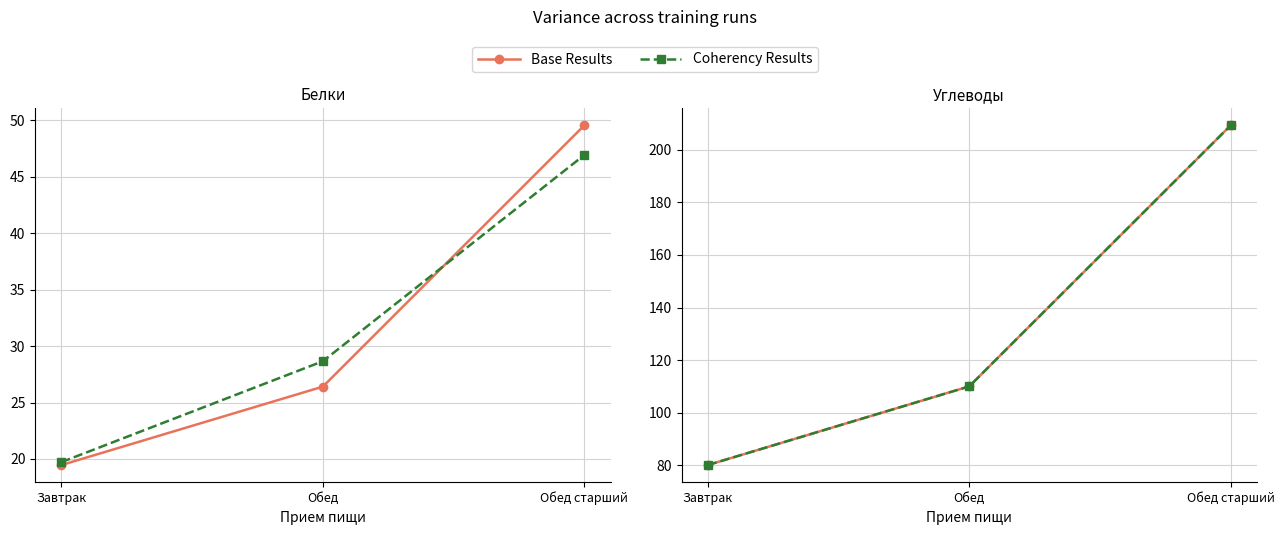

How many values in the Жиры series exceed 28?

2